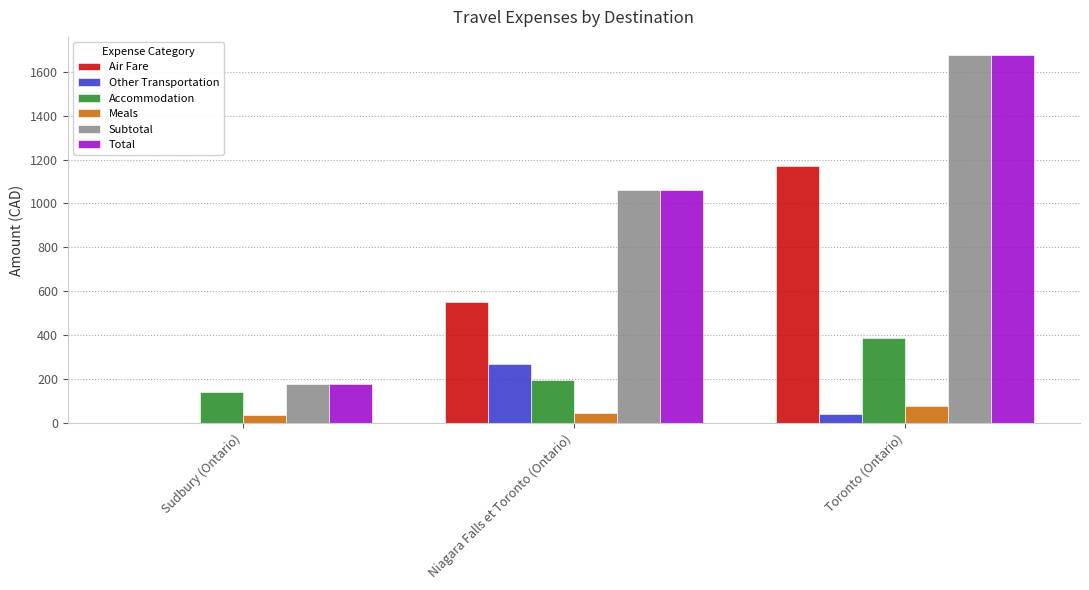

Reading right to left, extract all data points from this chart.

Air Fare: 1168.9	549.1	0.0
Other Transportation: 40.0	266.8	0.0
Accommodation: 387.1	197.5	141.4
Meals: 78.9	46.8	36.0
Subtotal: 1674.9	1060.1	177.3
Total: 1674.9	1060.1	177.3